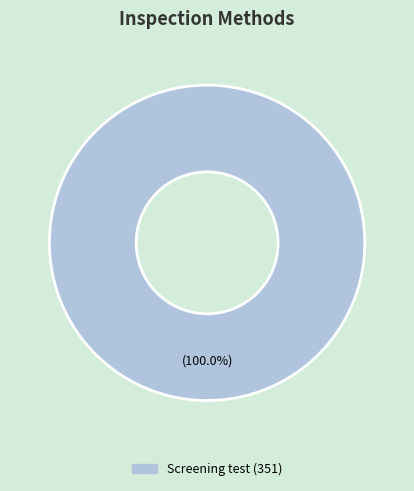

Does any single category account for the majority?

Yes